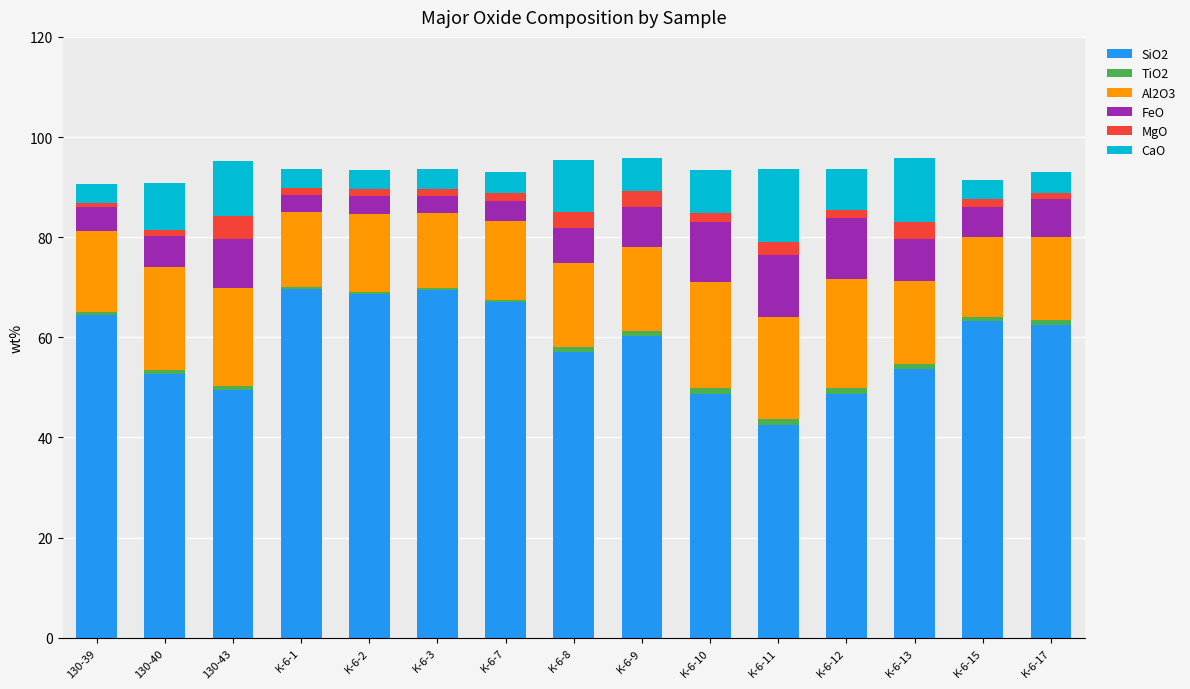

Is it true that SiO2 equals 25.0 at K-6-15?

False